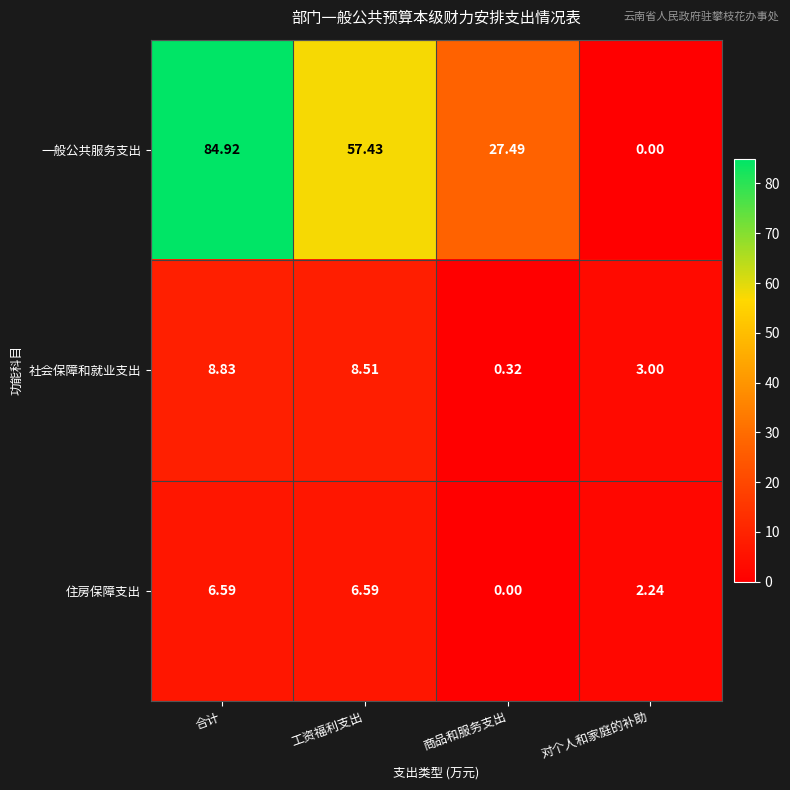

Which series changed the most between 合计 and 对个人和家庭的补助?

一般公共服务支出